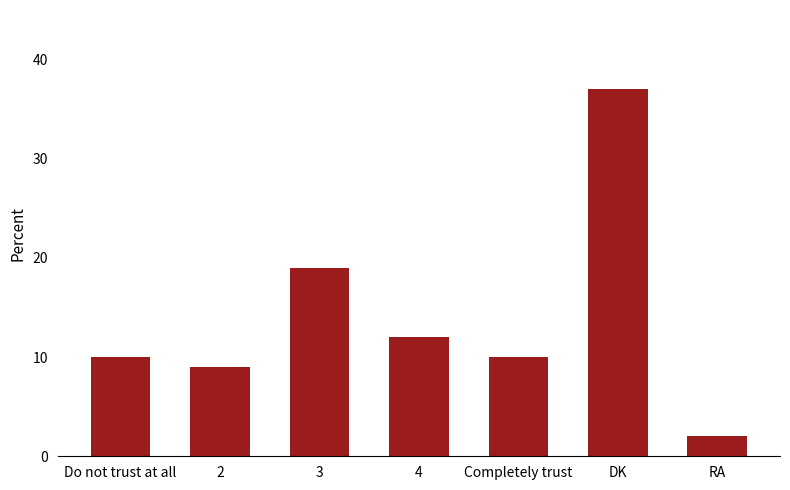

What is the difference between the values at 4 and Completely trust?

2